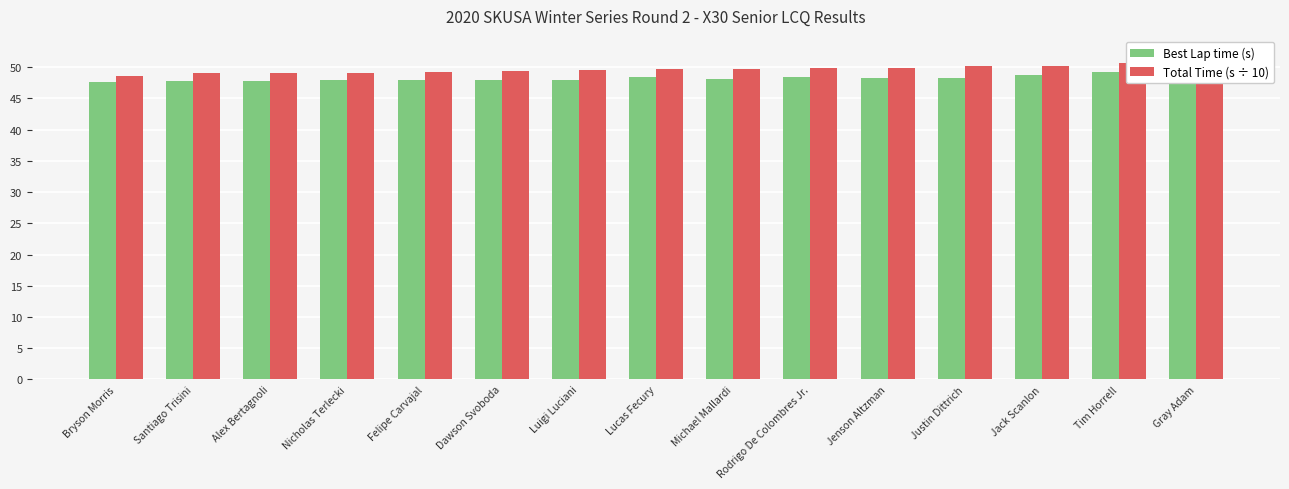

Between Lucas Fecury and Justin Dittrich, which series saw the biggest shift?

Total Time (s ÷ 10)